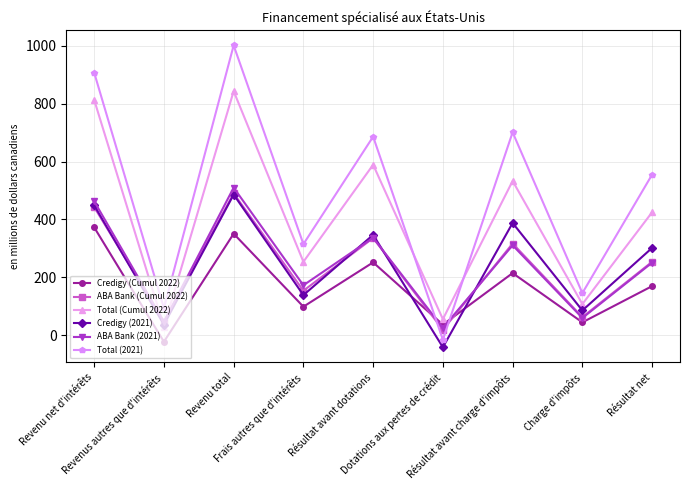

Between Résultat avant charge d'impôts and Résultat net, which series saw the biggest shift?

Total (2021)